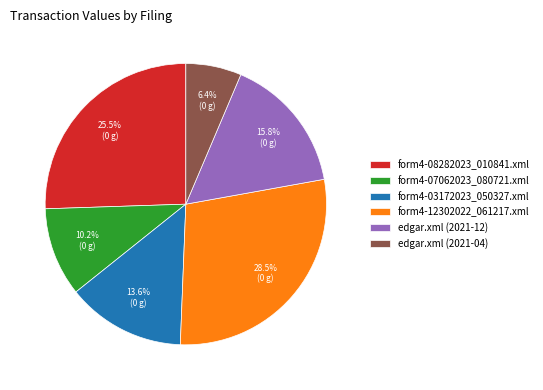

Approximately how many times larger is the value at form4-07062023_080721.xml compared to edgar.xml (2021-04)?

1.6